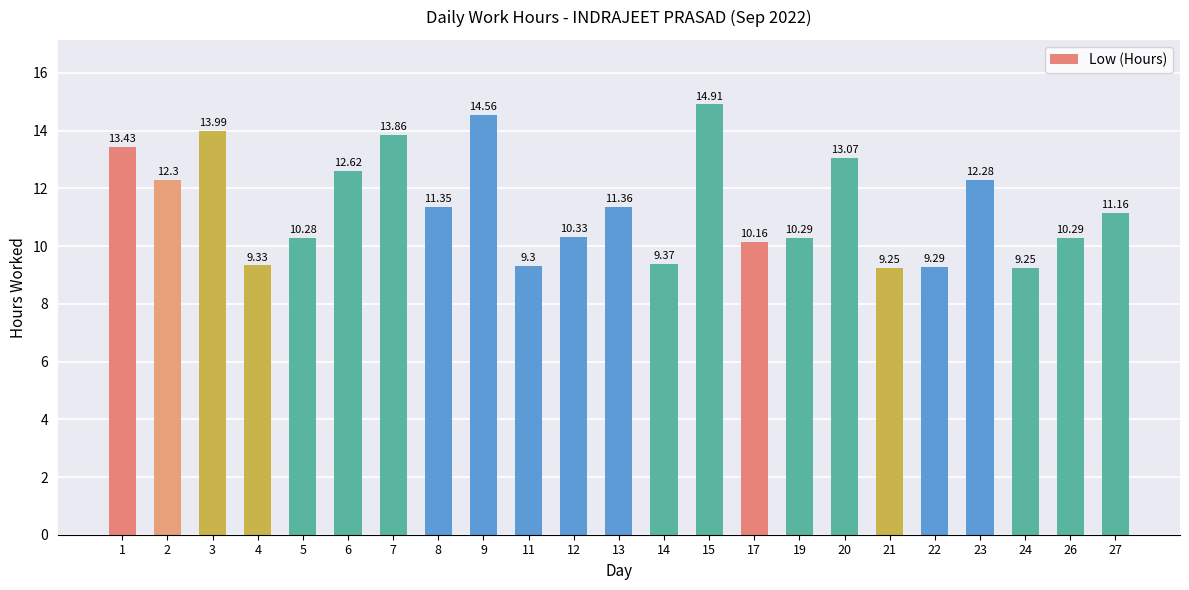

Approximately how many times larger is the value at 13 compared to 12?

1.1